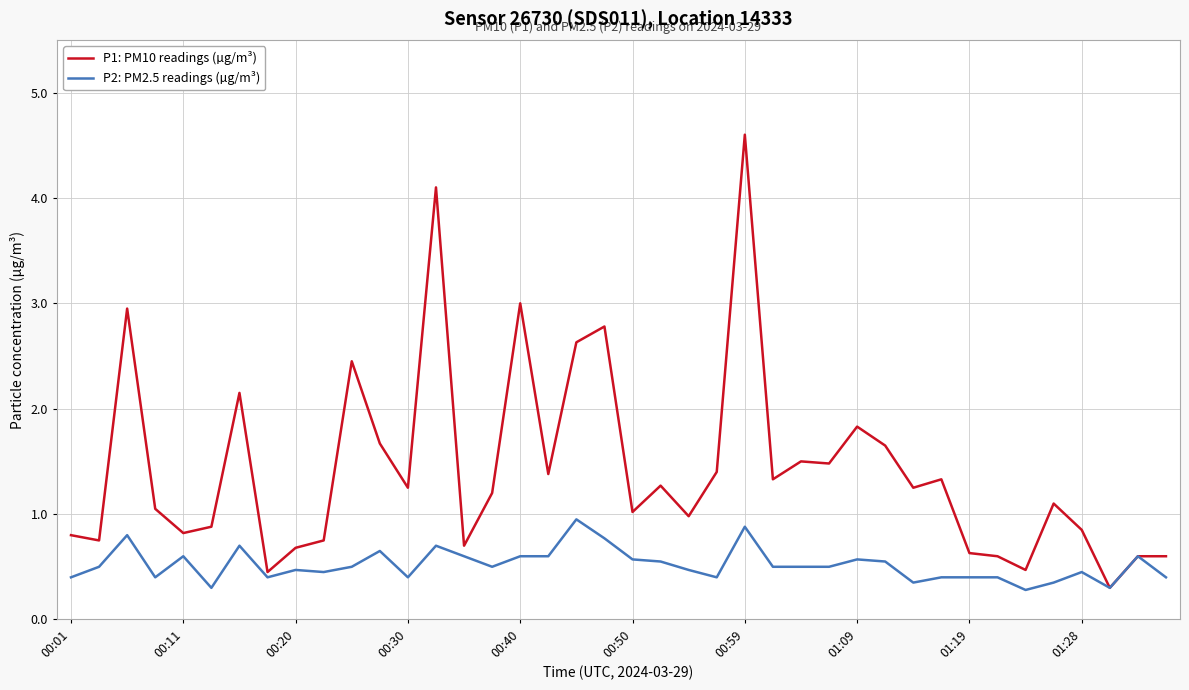

Which series has the largest total across all categories?

P1: PM10 readings (µg/m³)